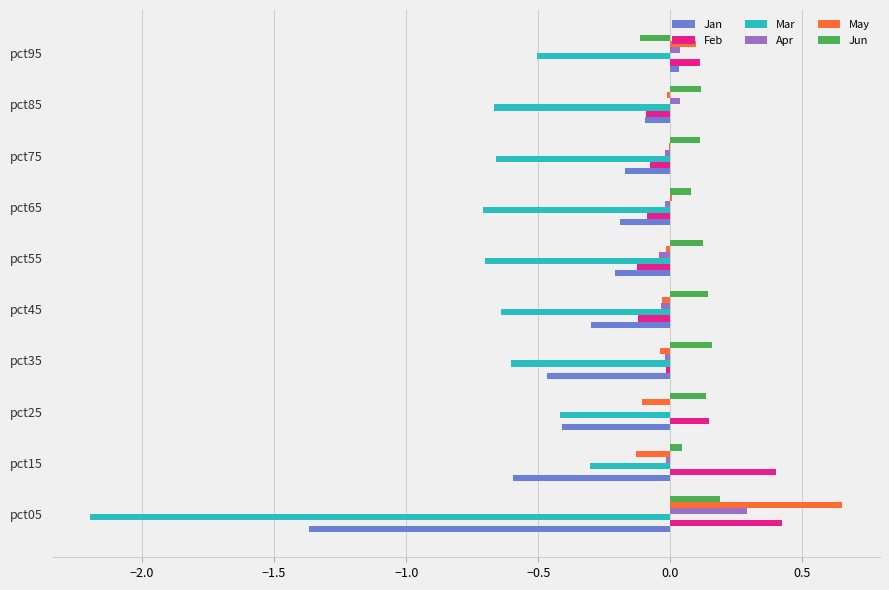

How many distinct data groups are displayed?

6